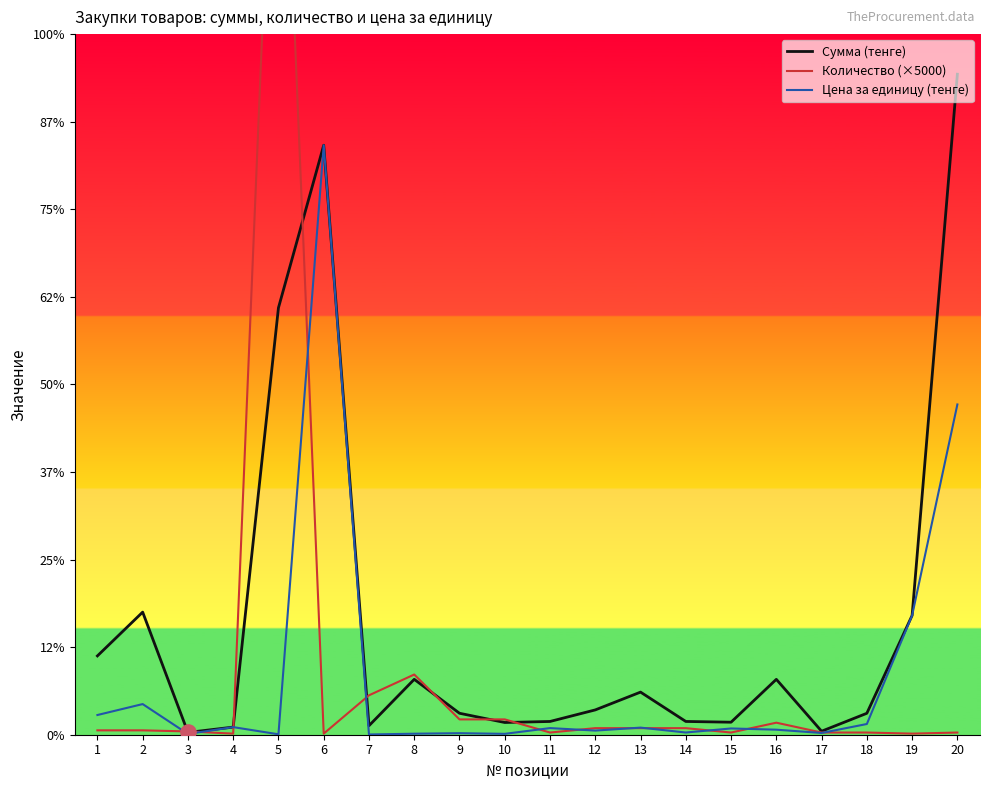

Which series has the largest Y range (max minus min)?

Количество (×5000)